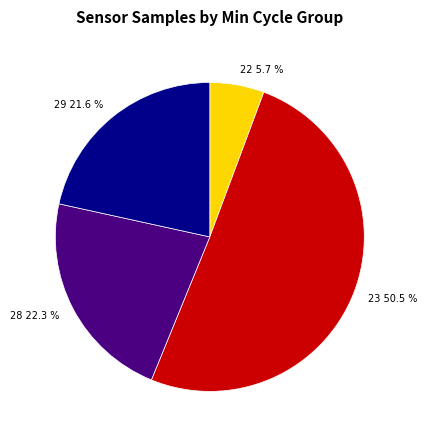

What is the smallest slice in the pie chart?

22